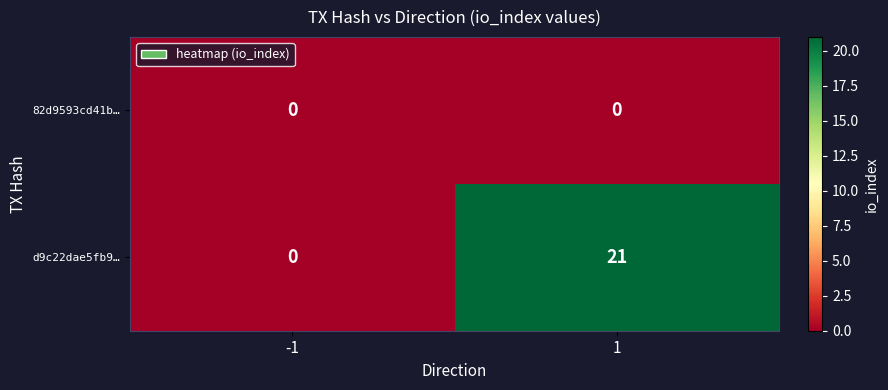

Which series has the largest total across all categories?

d9c22dae5fb9…